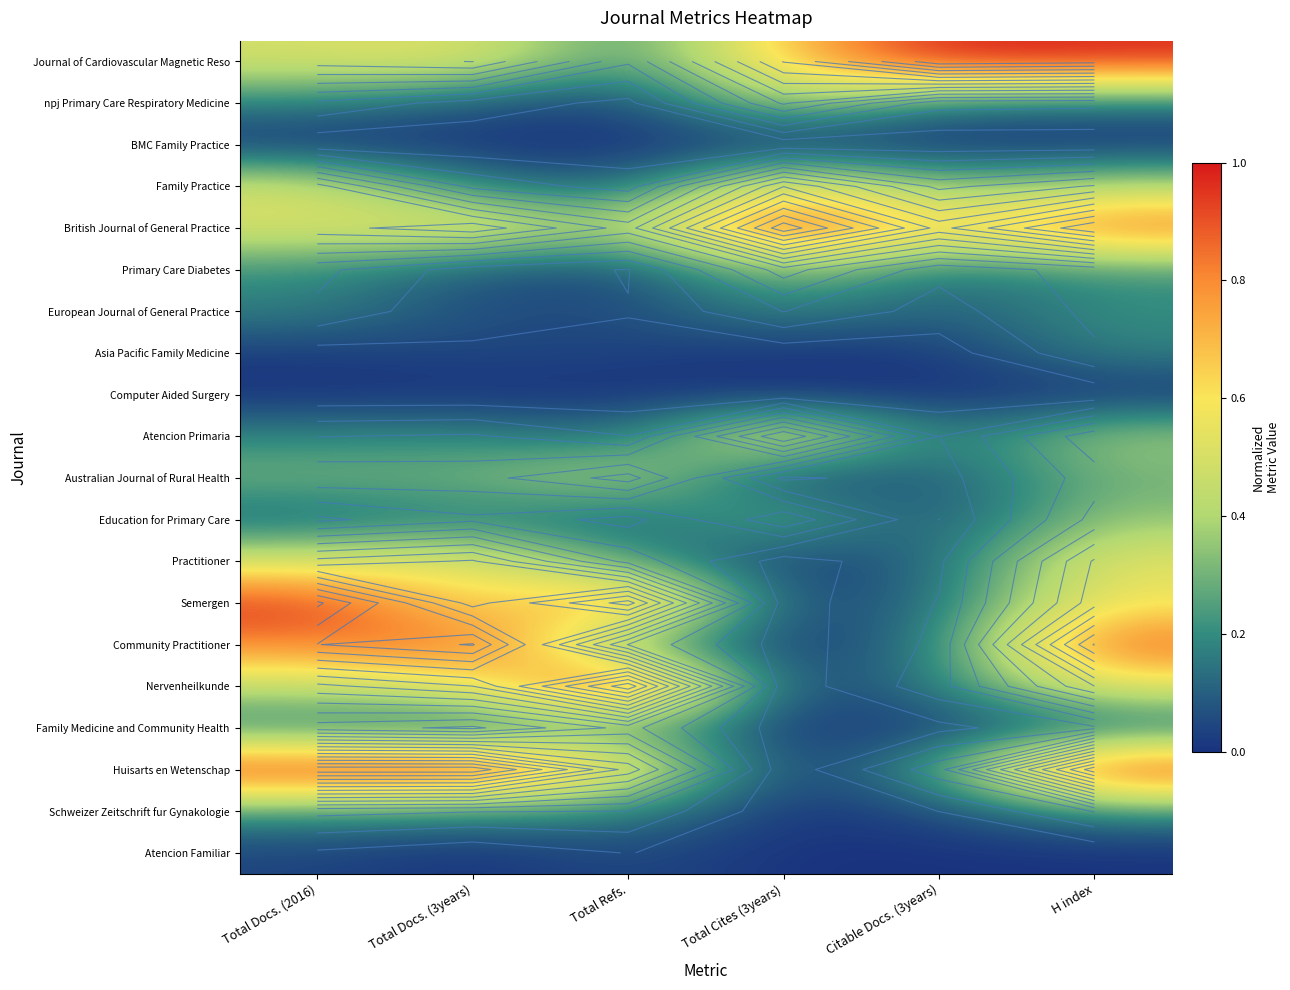

List the series in order of their peak value, lowest first.

BMC Family Practice, Computer Aided Surgery, Atencion Familiar, Asia Pacific Family Medicine, European Journal of General Practice, Schweizer Zeitschrift fur Gynakologie, Family Medicine and Community Health, Education for Primary Care, Primary Care Diabetes, npj Primary Care Respiratory Medicine, Australian Journal of Rural Health, Practitioner, Family Practice, Atencion Primaria, Community Practitioner, Semergen, Journal of Cardiovascular Magnetic Reso, British Journal of General Practice, Nervenheilkunde, Huisarts en Wetenschap